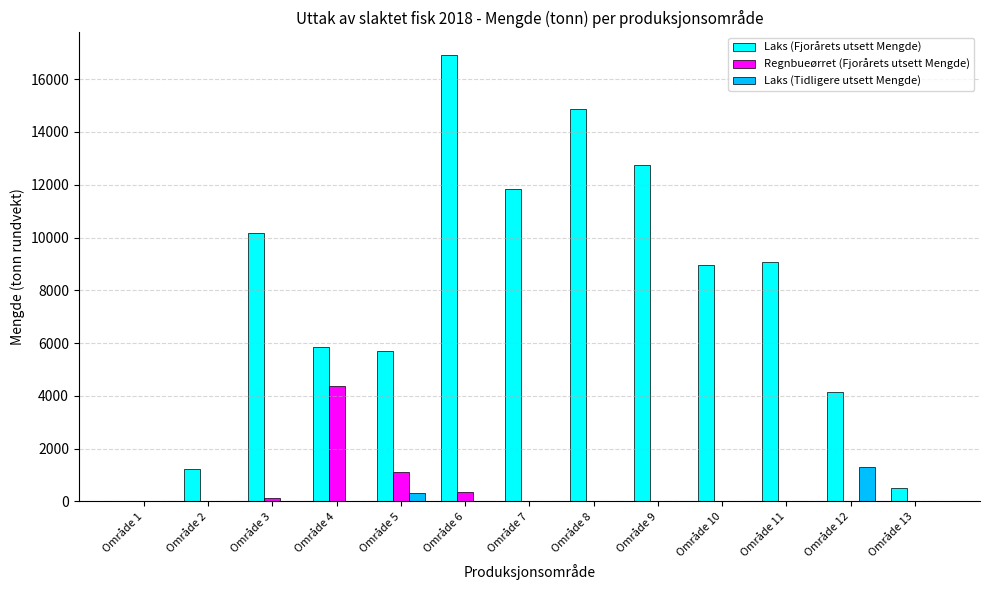

What is the sum of all Laks (Fjorårets utsett Mengde) values?

102058.6